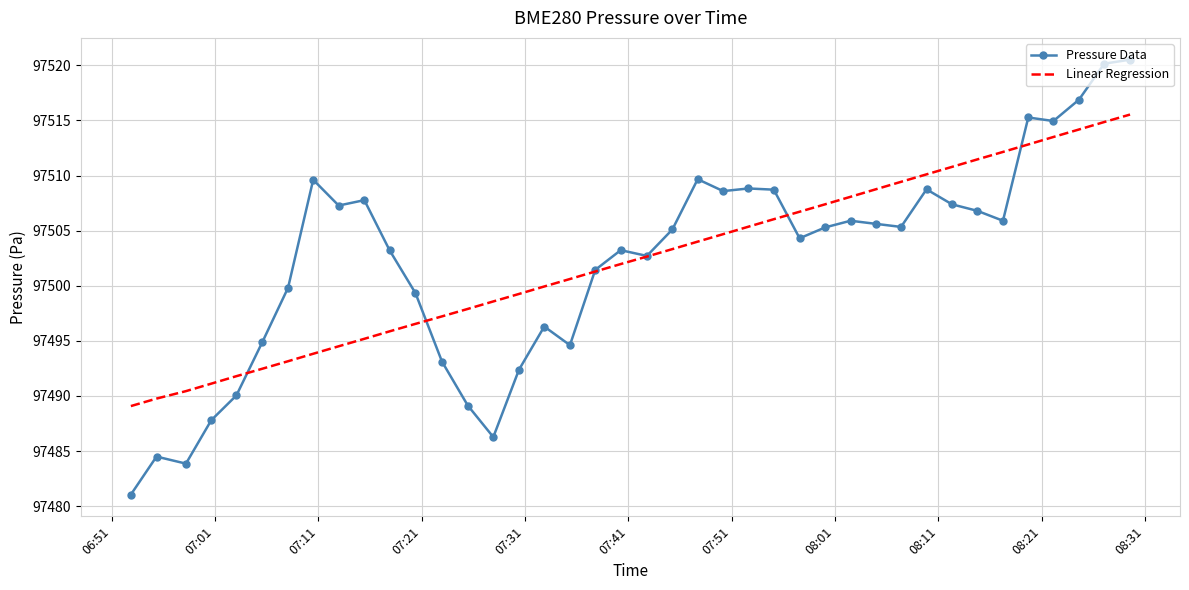

Which series has the widest spread of values?

Pressure Data